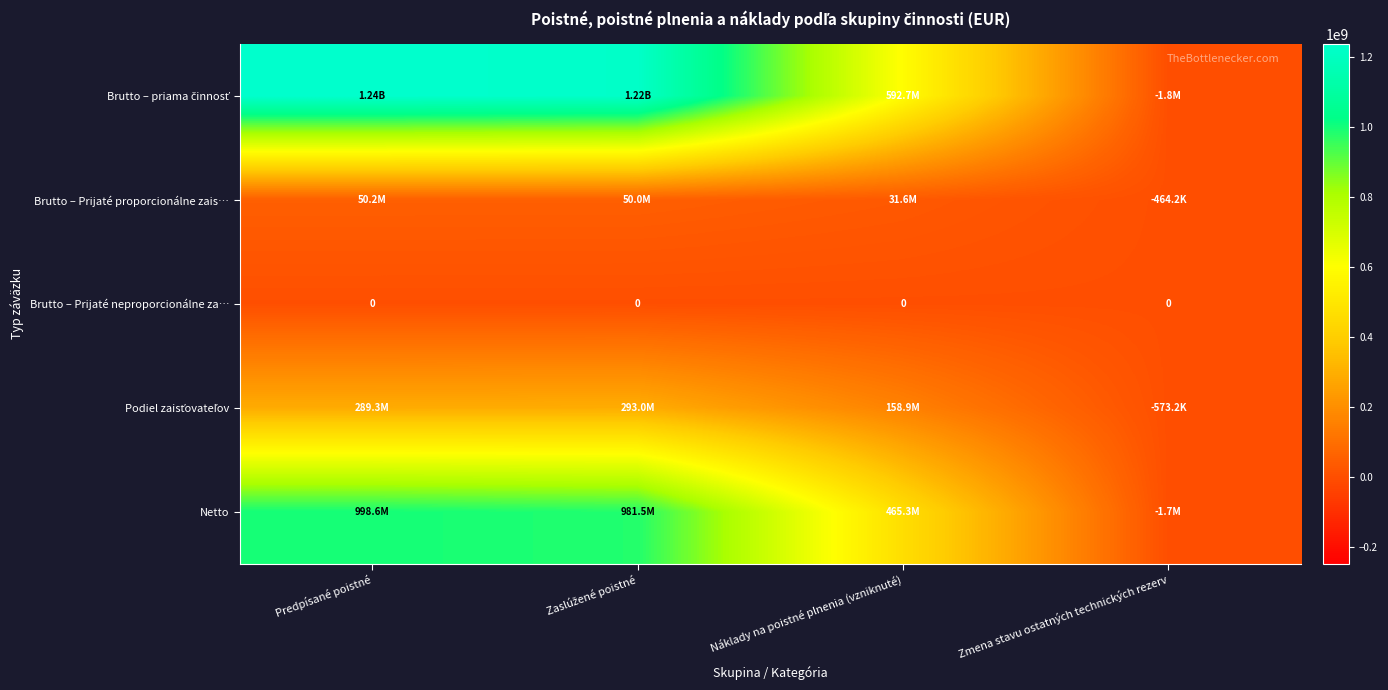

Is the value of Brutto – Prijaté proporcionálne zais… at Predpísané poistné greater than the value of Brutto – Prijaté neproporcionálne za… at Náklady na poistné plnenia (vzniknuté)?

Yes